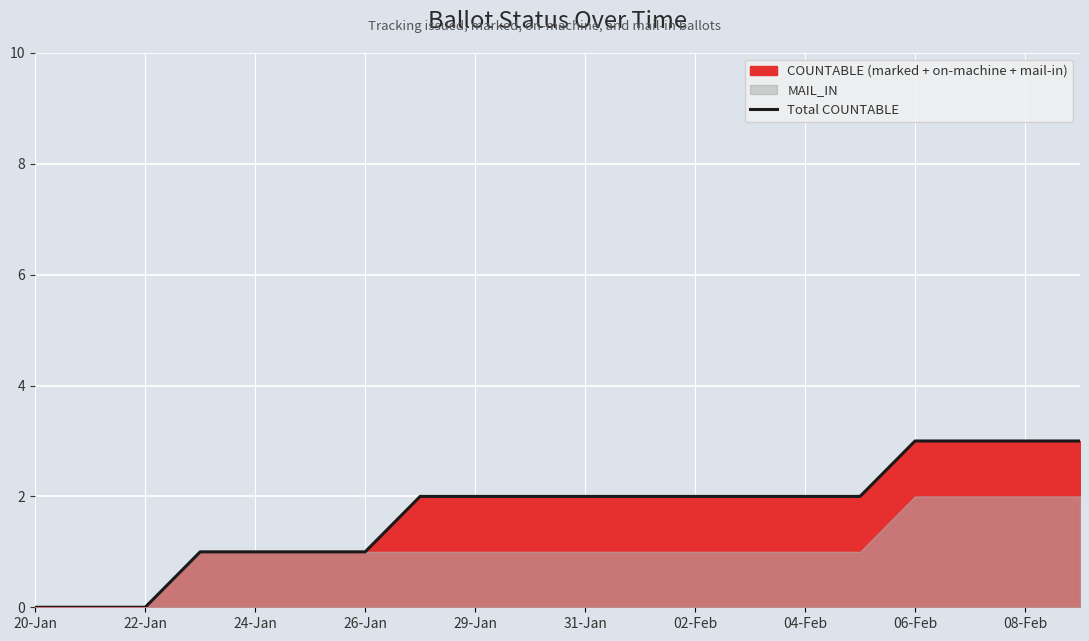

The Total COUNTABLE series shows 2 at 26-Jan. True or false?

False